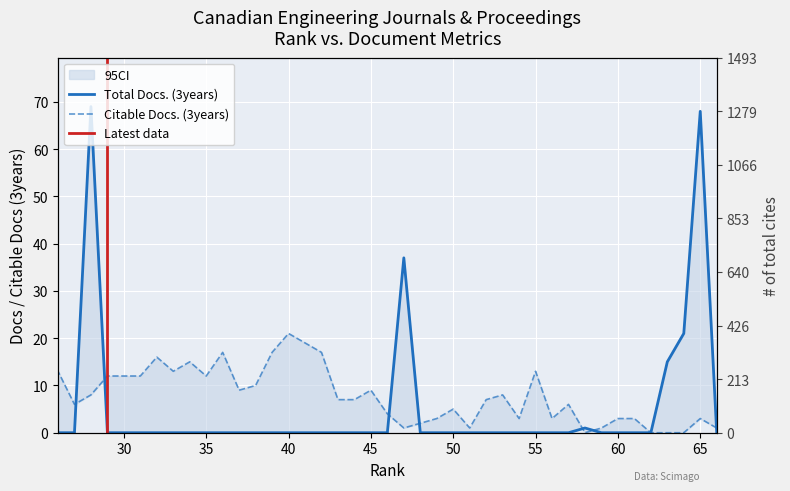

How many values in Citable Docs. (3years) are above zero?

36